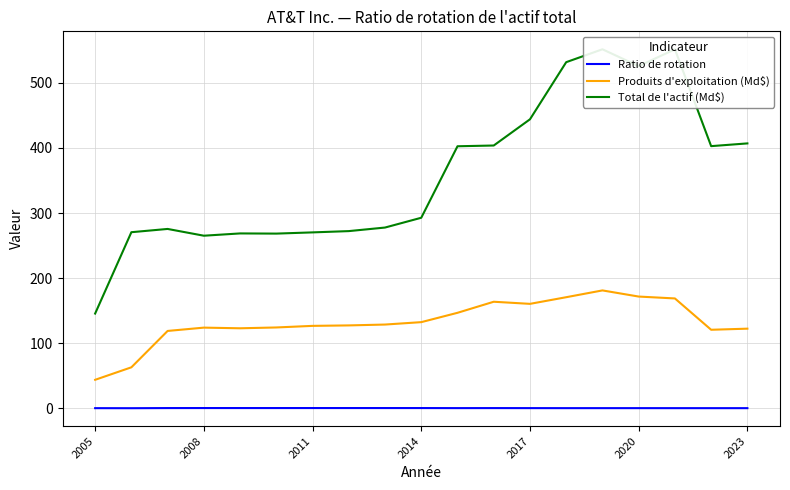

Which category has the lowest value in the Produits d'exploitation (Md$) series?

2005